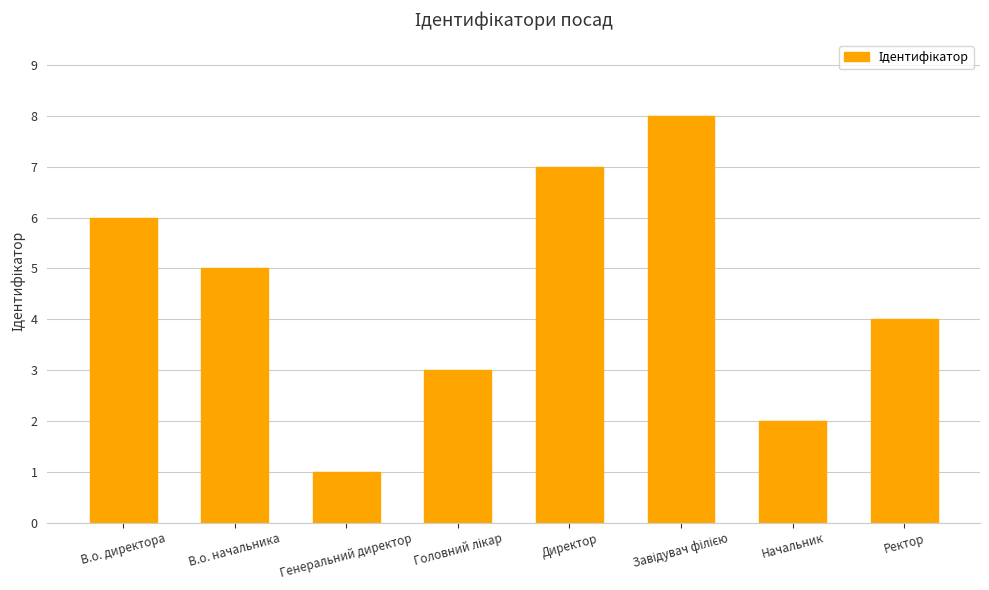

The chart shows a value of 6 at В.о. директора. True or false?

True